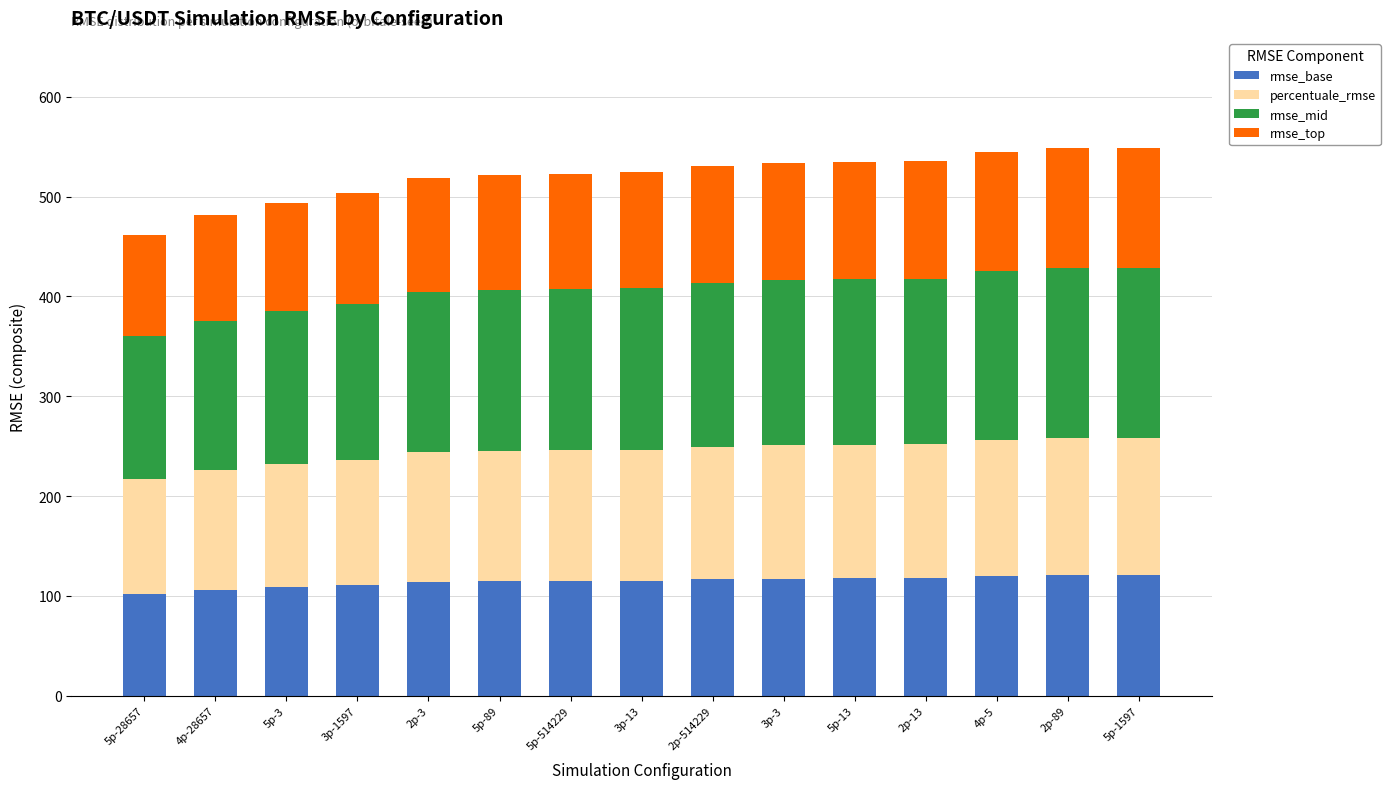

What is the difference between the second highest and second lowest values in the rmse_base series?

14.8